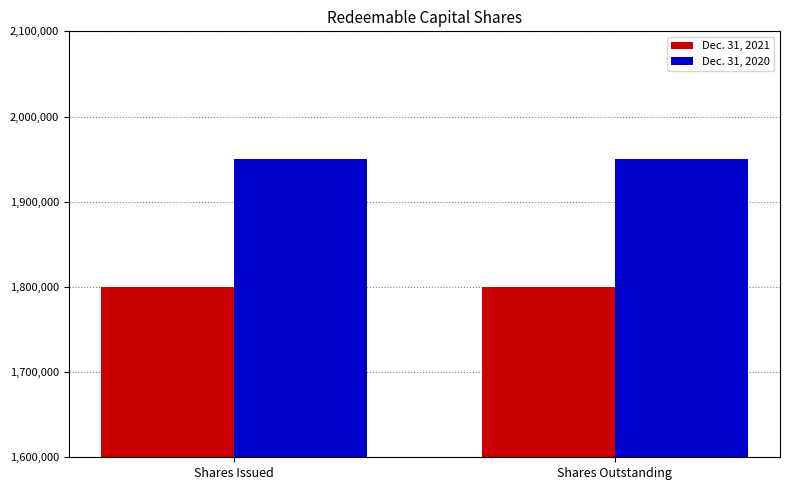

What is the sum of all Dec. 31, 2020 values?

3900000